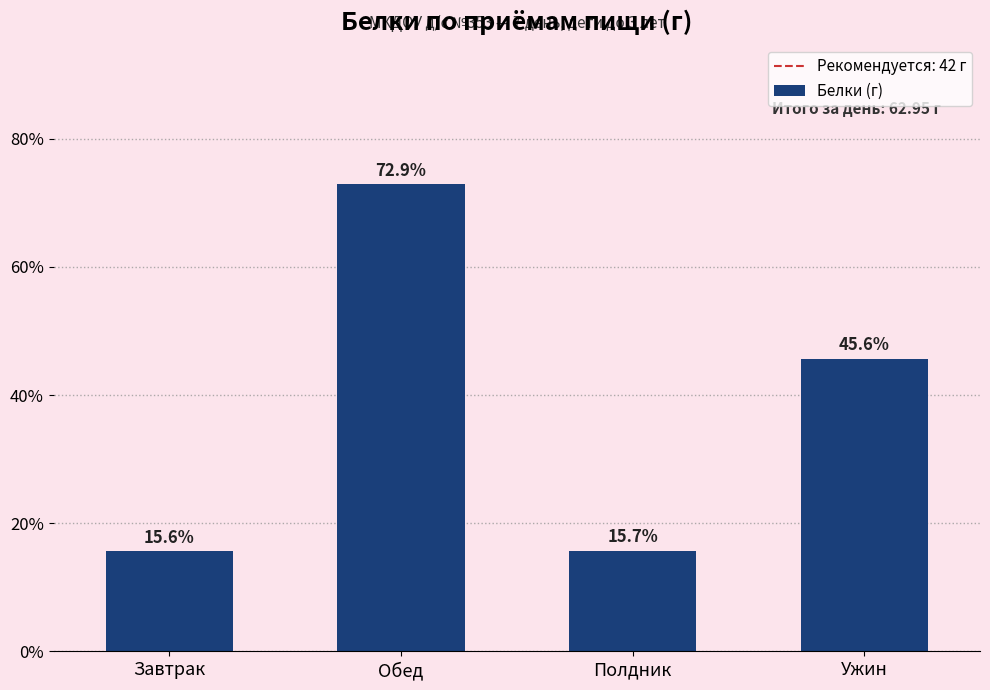

Does the chart contain any negative values?

No